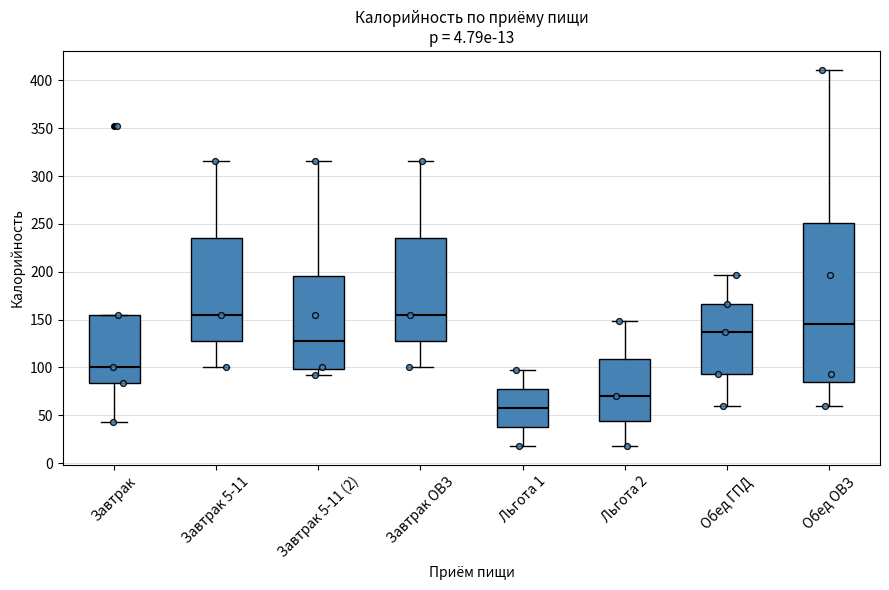

Comparing the boxes themselves (not the whiskers), which one is the tallest?

Обед ОВЗ